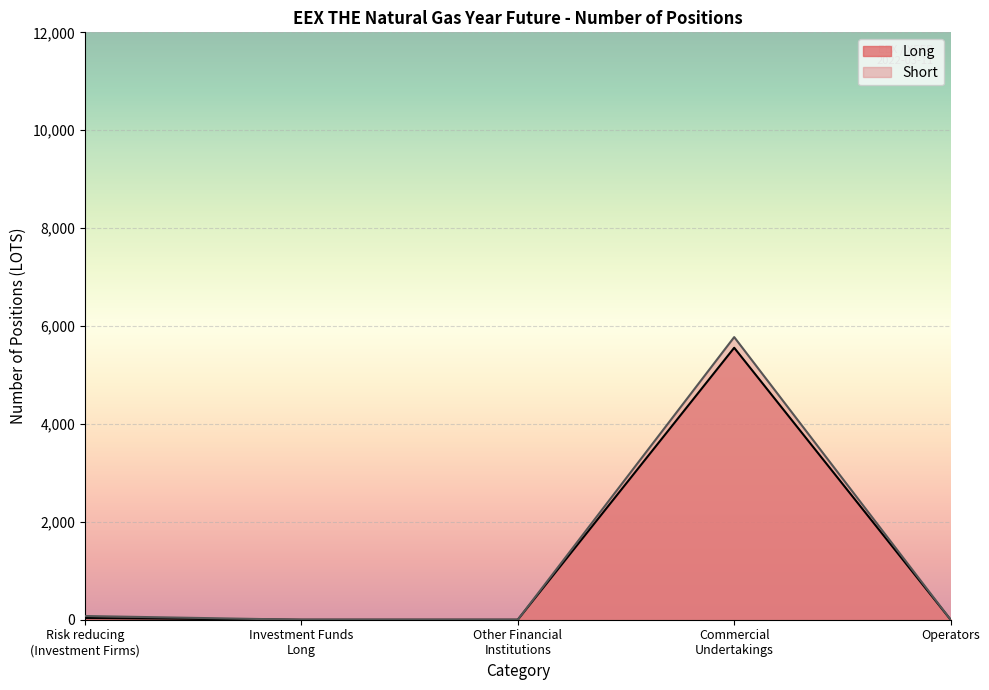

True or false: Short and Long intersect in this chart.

False